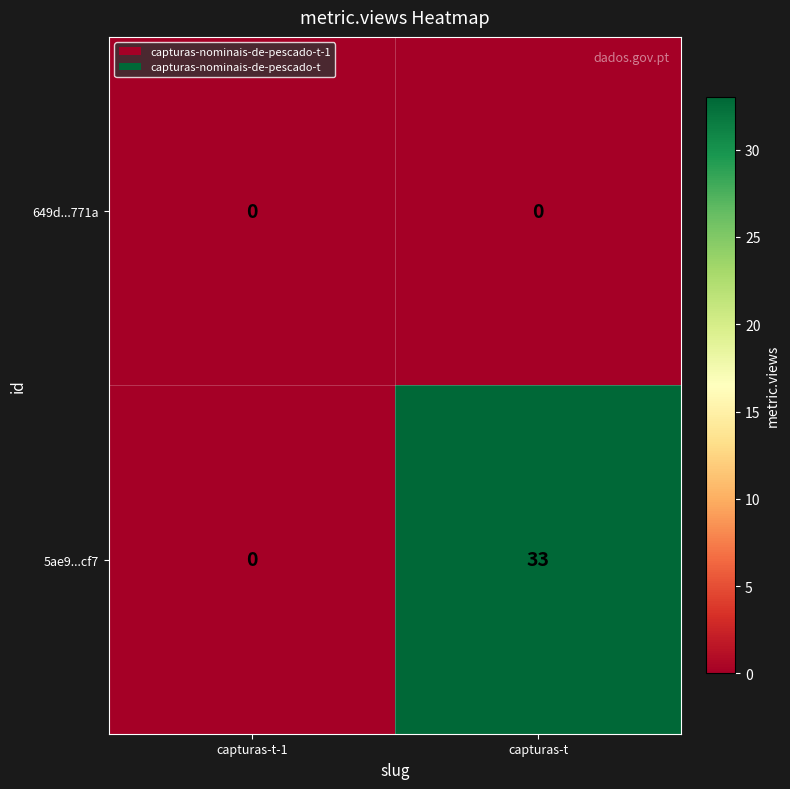

Which category has the highest value across all series?

capturas-t